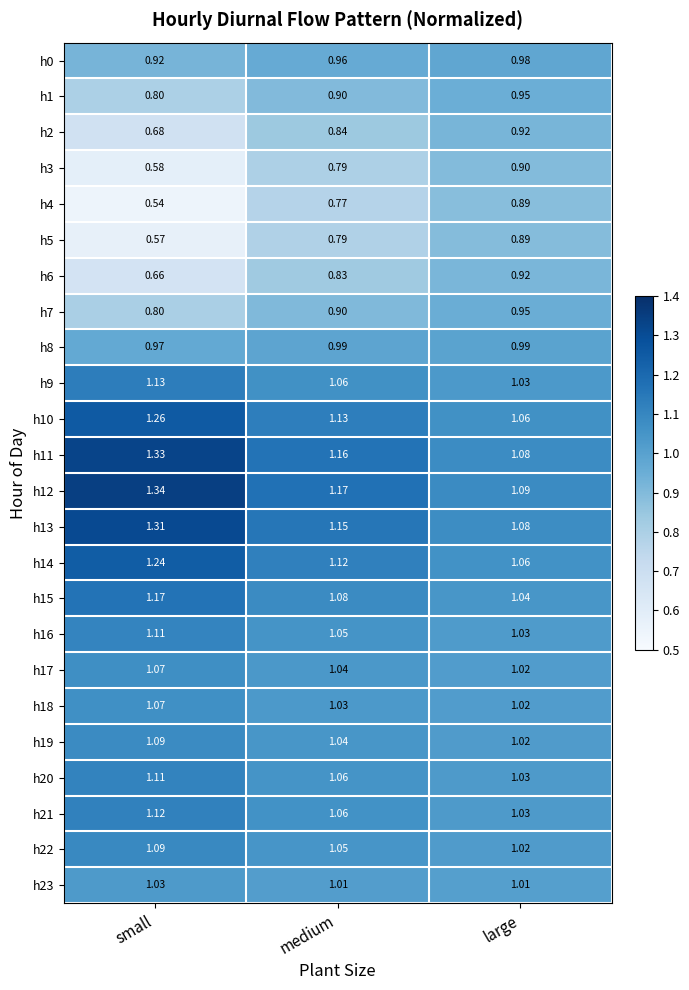

At which category is the sum across all series the highest?

large